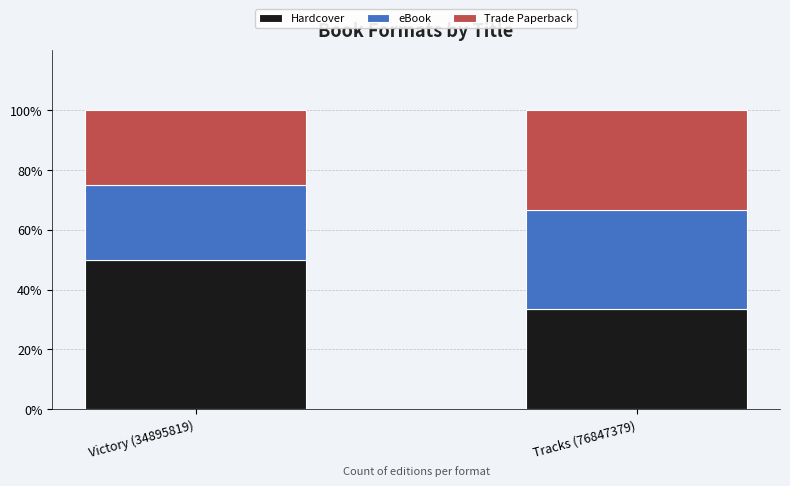

At which label does Hardcover reach its minimum?

Tracks (76847379)